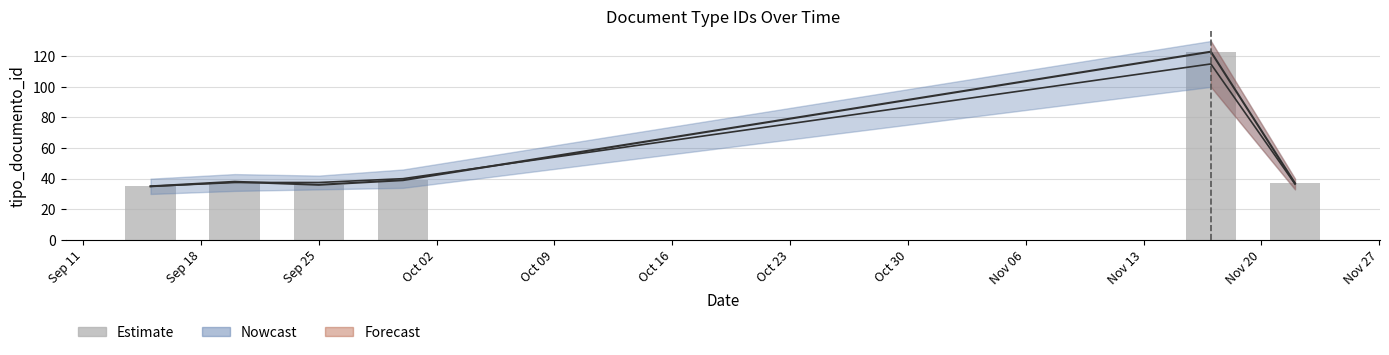

What is the difference between the second highest and minimum values?

4